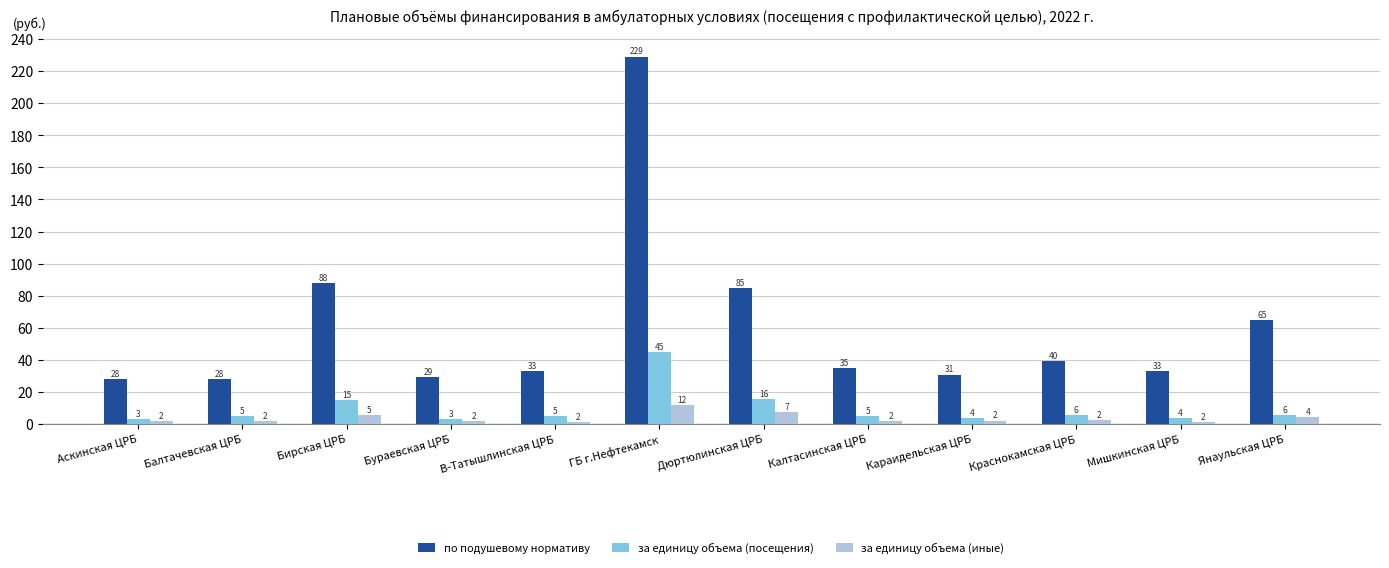

How many bars are there in each group?

3